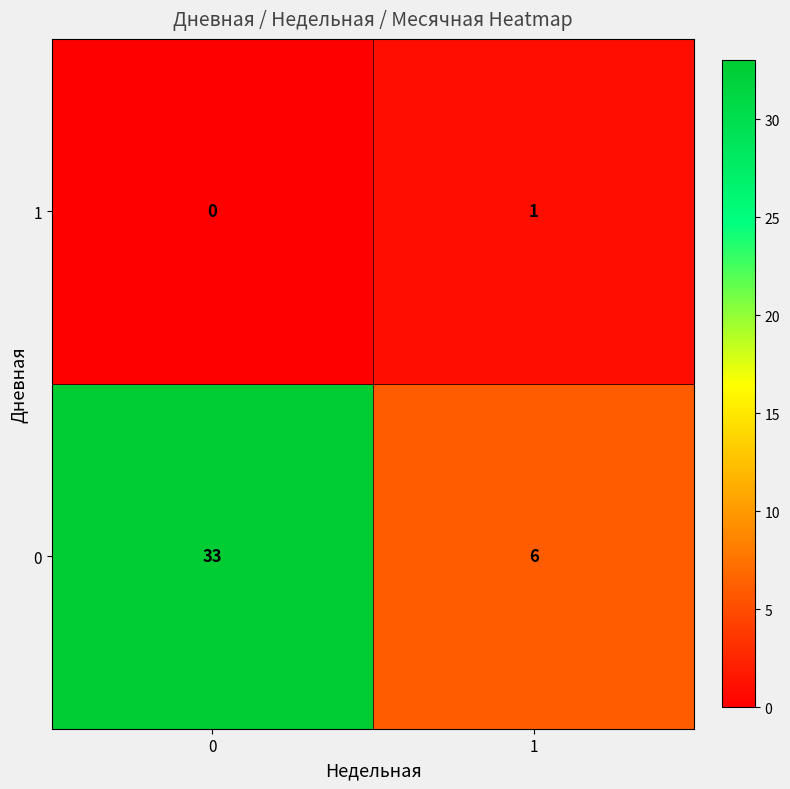

How many categories are shown in the chart?

2